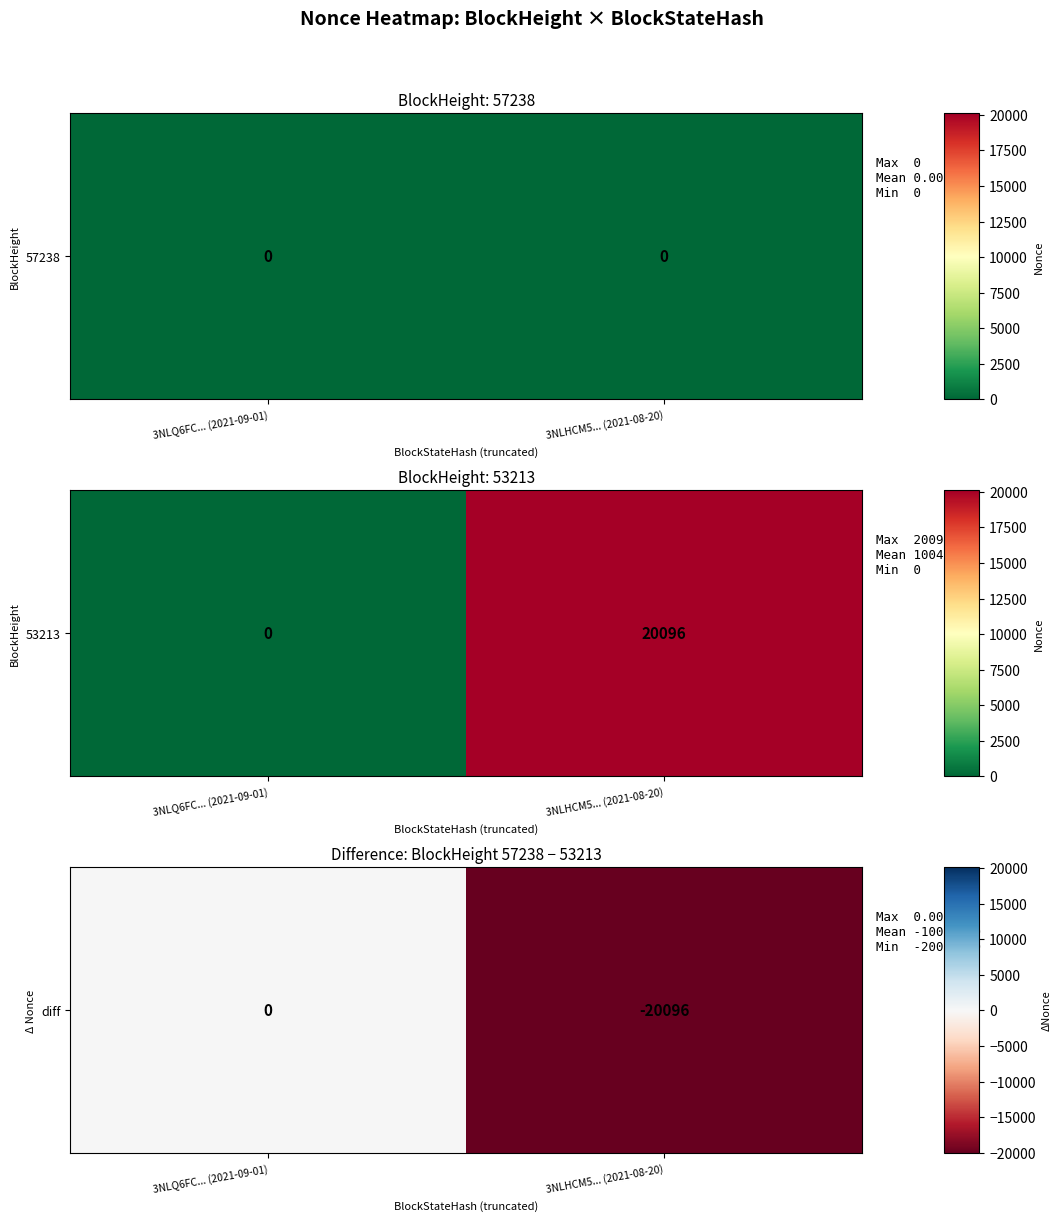

List the labels in order of value, largest first.

3NLQ6FC... (2021-09-01), 3NLHCM5... (2021-08-20)